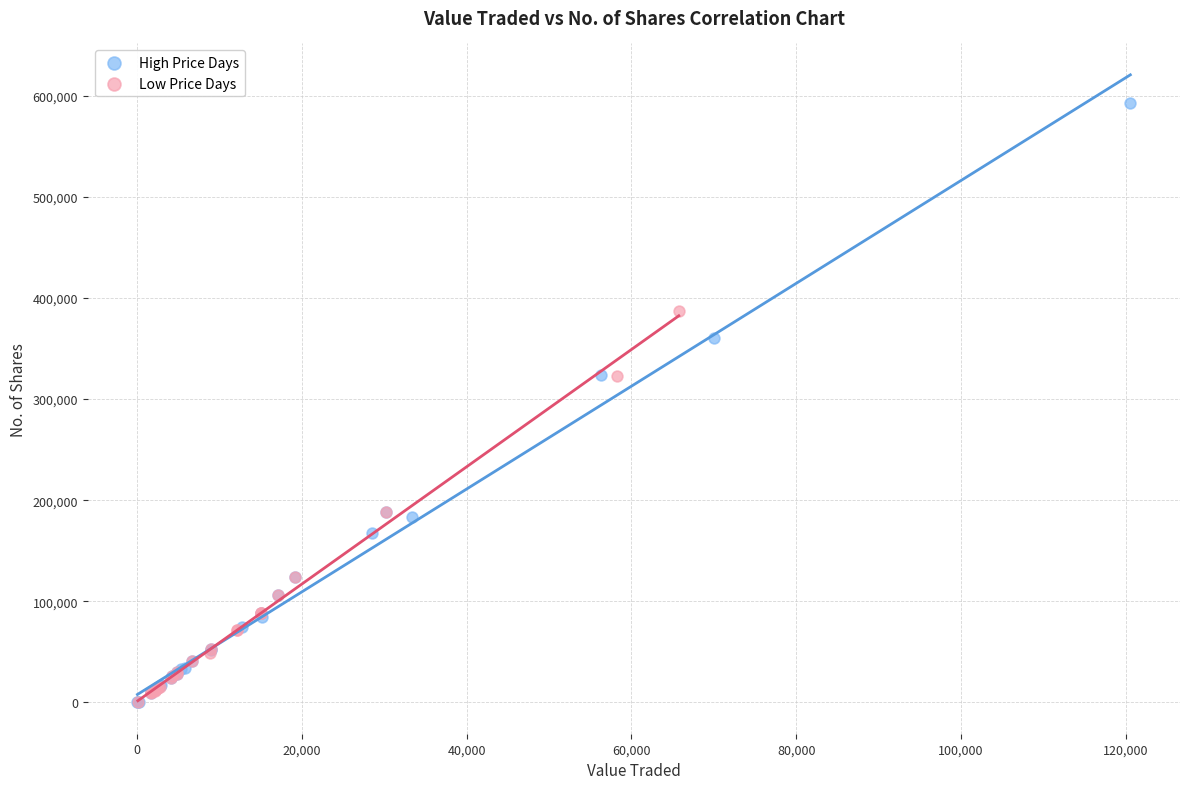

Which series contains the highest Y value?

High Price Days